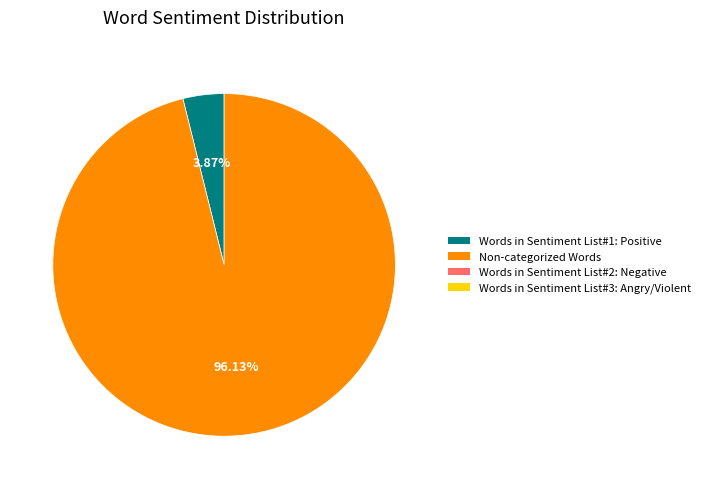

Does any single category account for the majority?

Yes